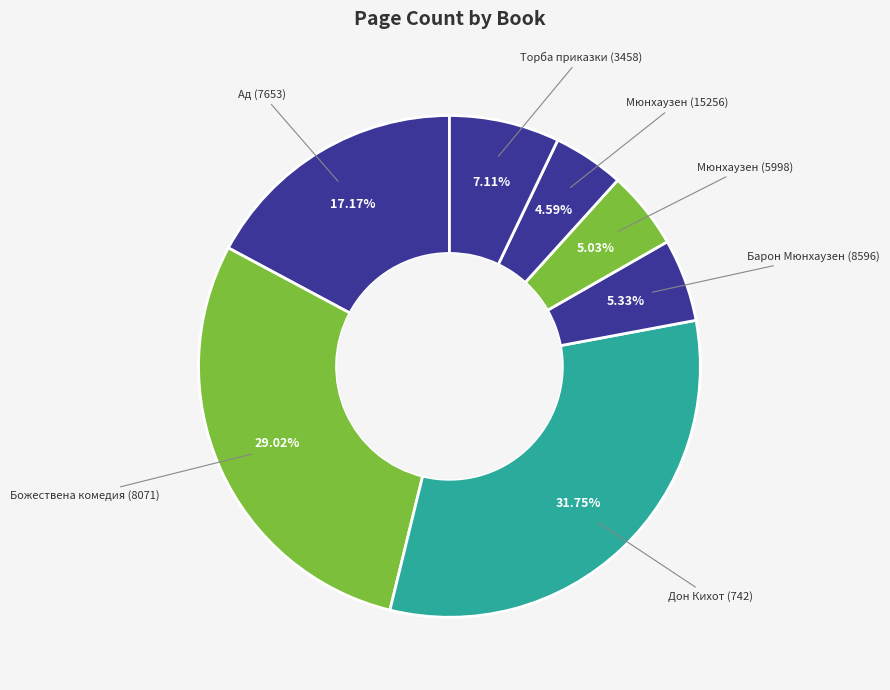

Rank the categories by value from lowest to highest.

Мюнхаузен (15256), Мюнхаузен (5998), Барон Мюнхаузен (8596), Торба приказки (3458), Ад (7653), Божествена комедия (8071), Дон Кихот (742)